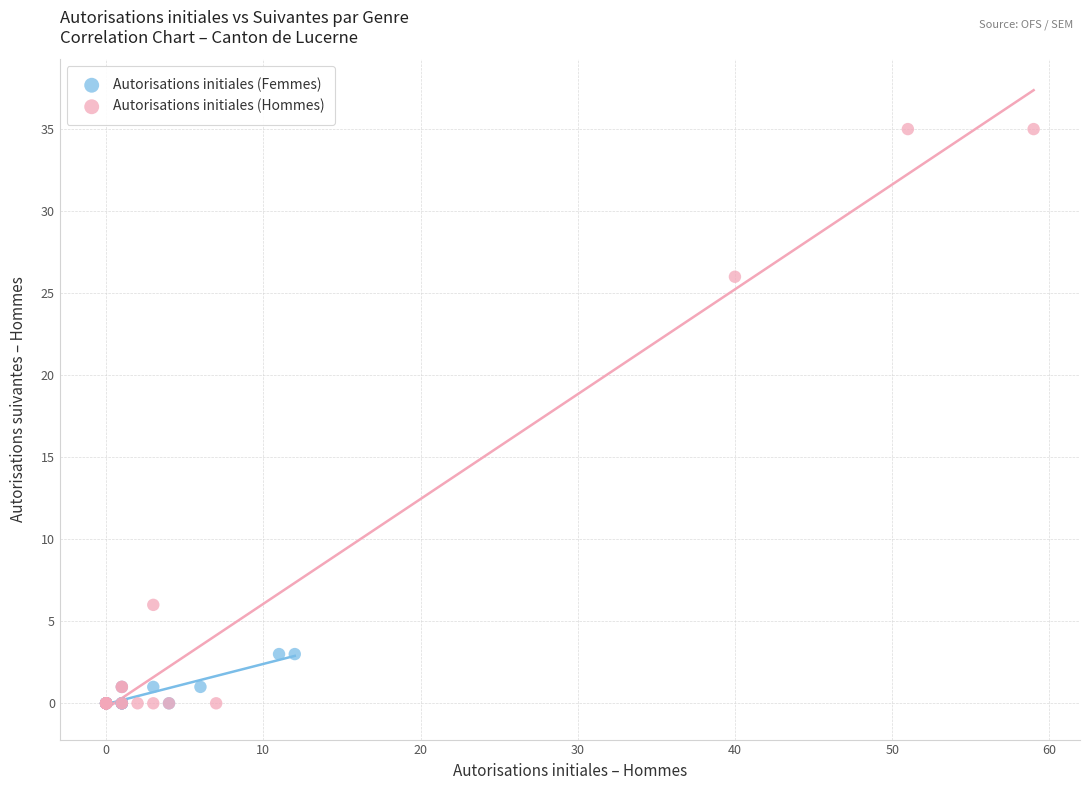

Which series has the widest spread of Y values?

Autorisations initiales (Hommes)